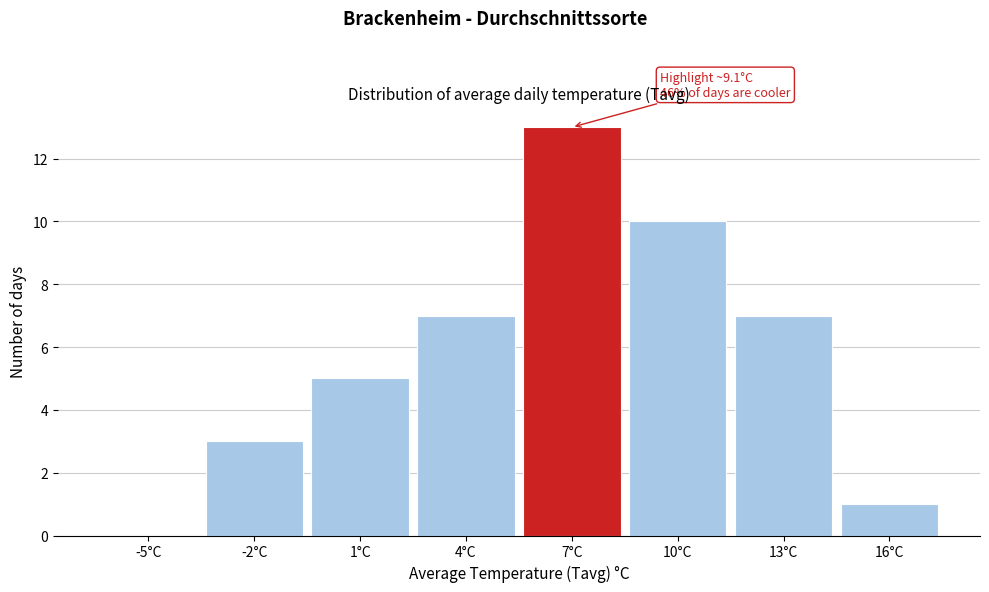

Reading left to right, list all the values displayed in this chart.

-5°C=0	-2°C=3	1°C=5	4°C=7	7°C=13	10°C=10	13°C=7	16°C=1